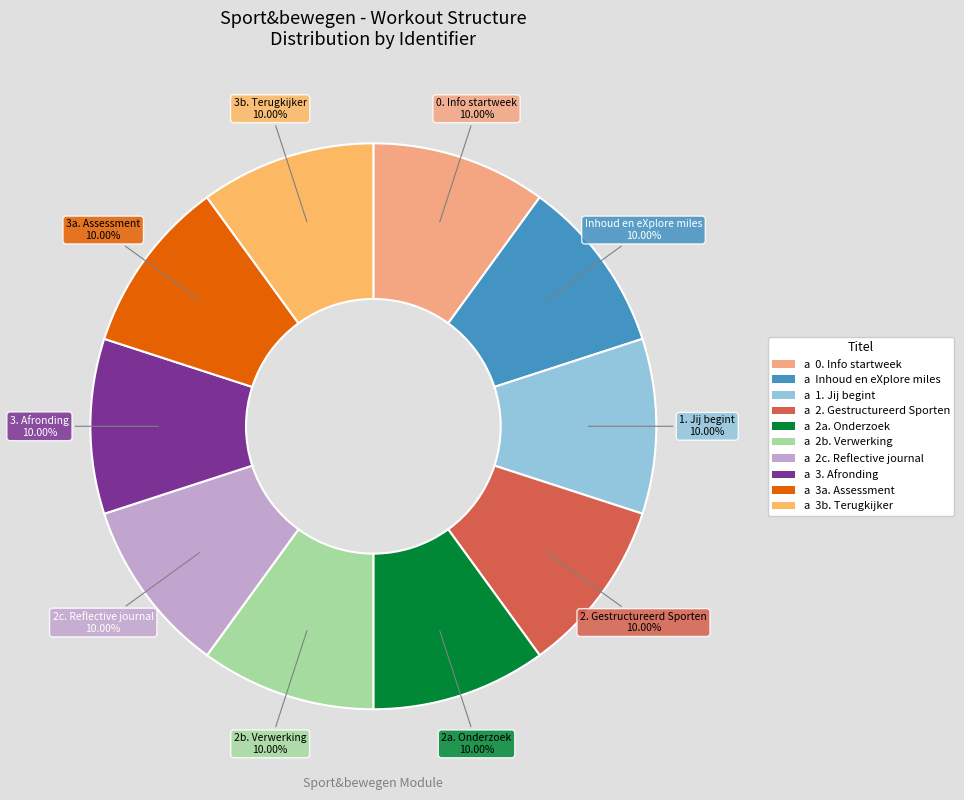

Does 2c. Reflective journal represent more than half of the total?

No